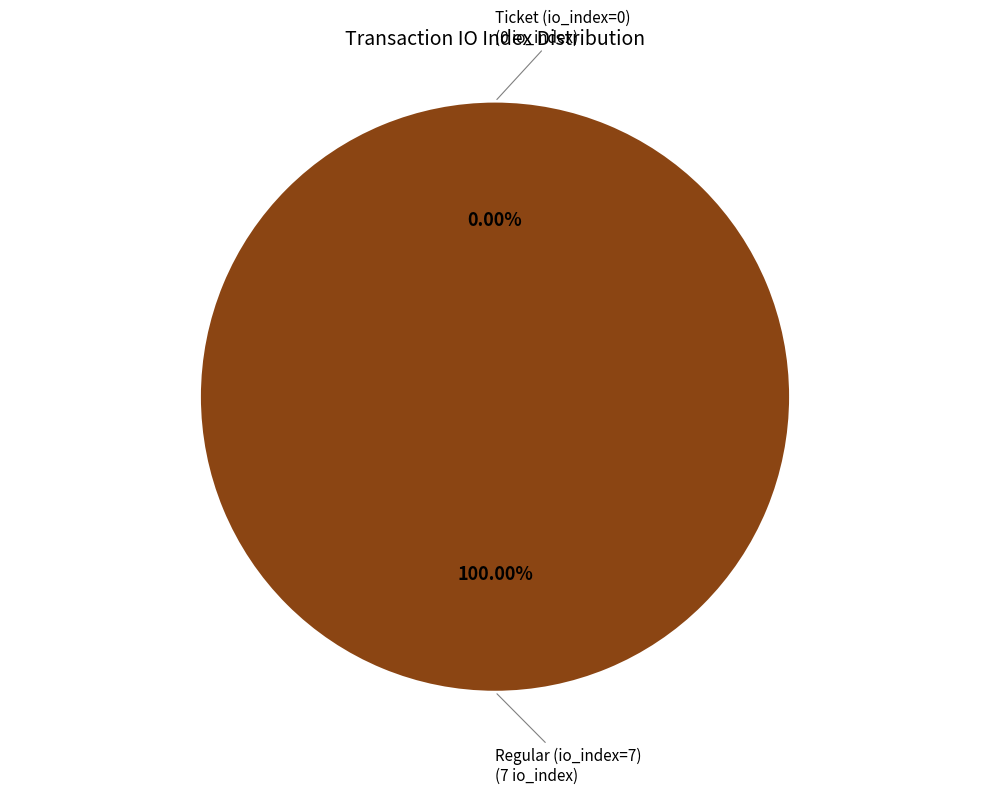

Count the number of slices in the pie.

2